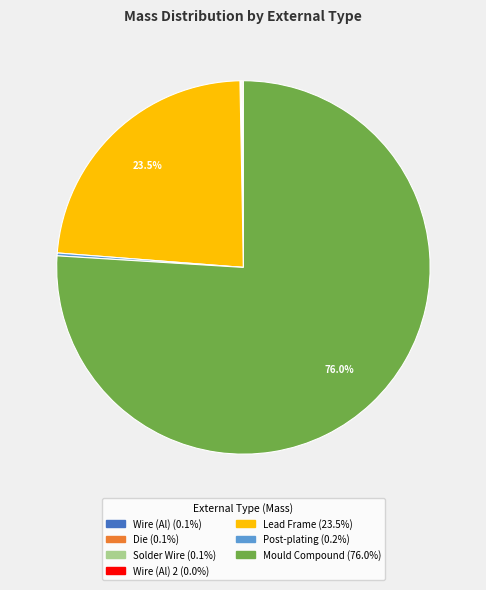

Does any single category account for the majority?

Yes